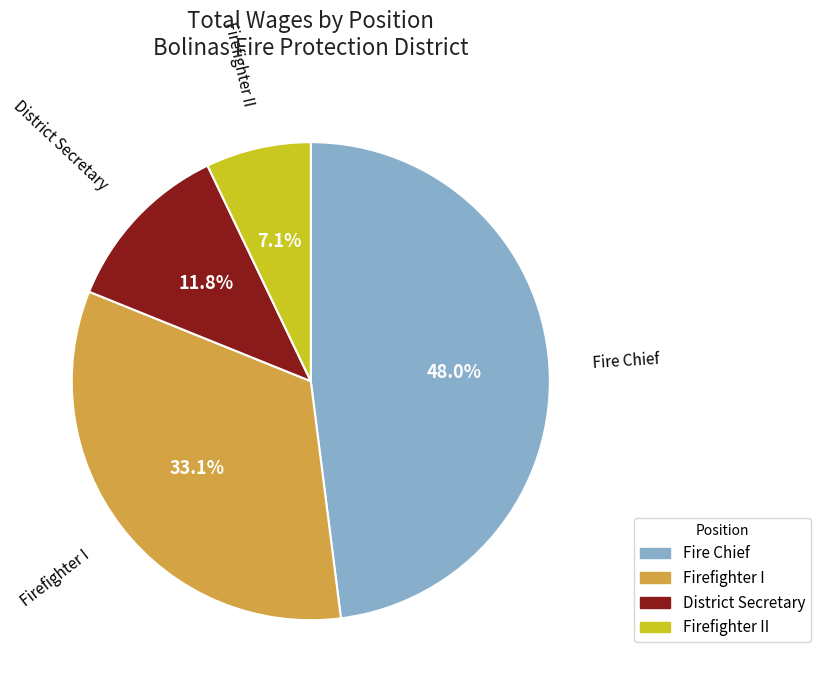

Is there a majority slice in this chart?

No